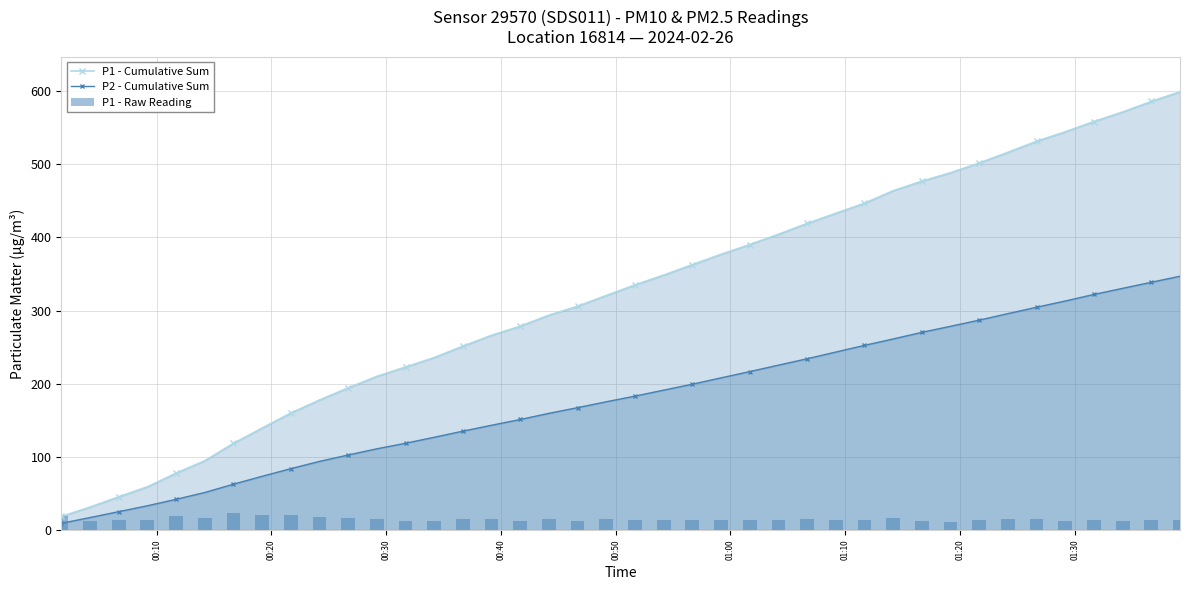

What is the maximum value shown in the chart?

598.9